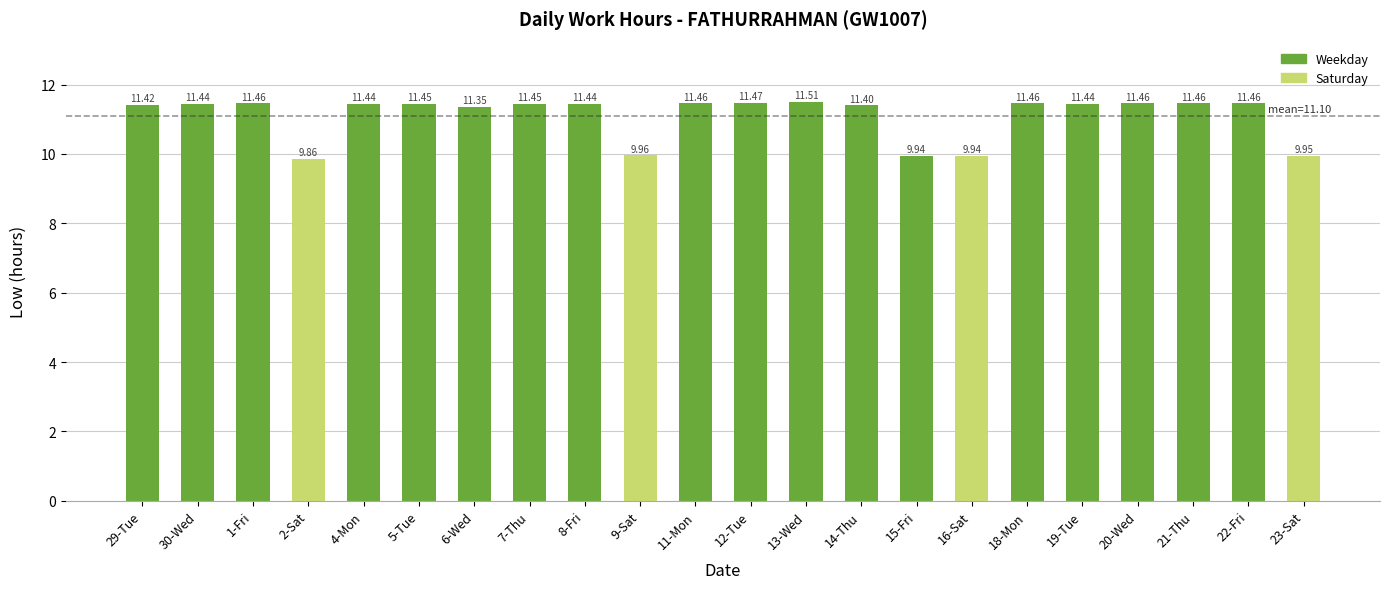

Approximately how many times larger is the value at 4-Mon compared to 29-Tue?

1.0